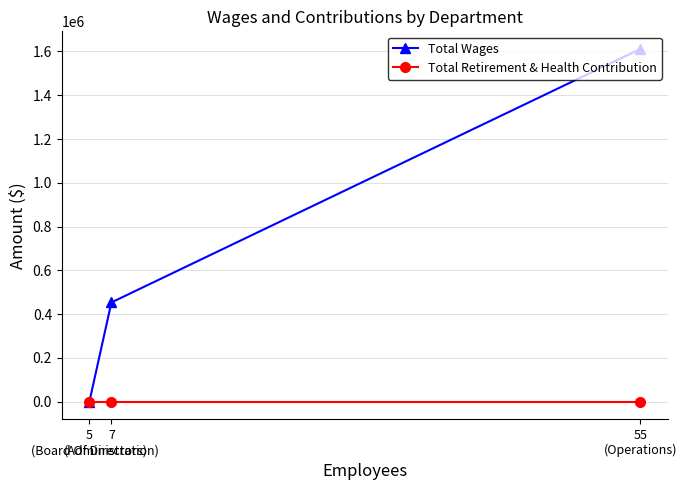

Which series has the widest spread of values?

Total Wages